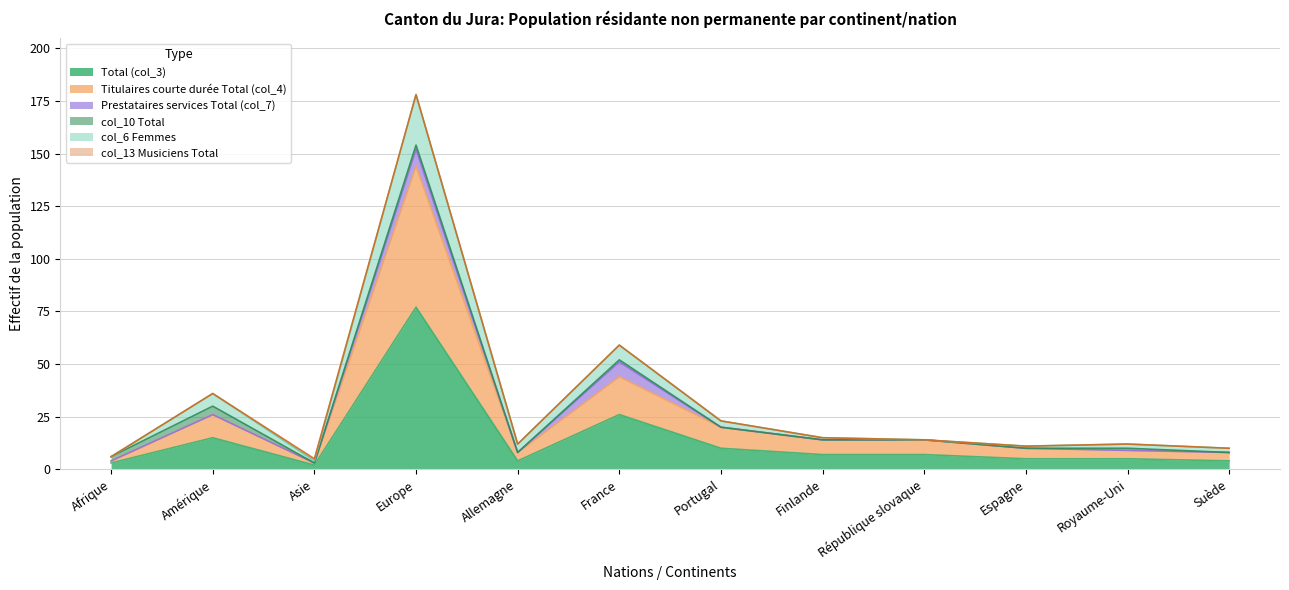

At which label does Total (col_3) reach its peak?

Europe